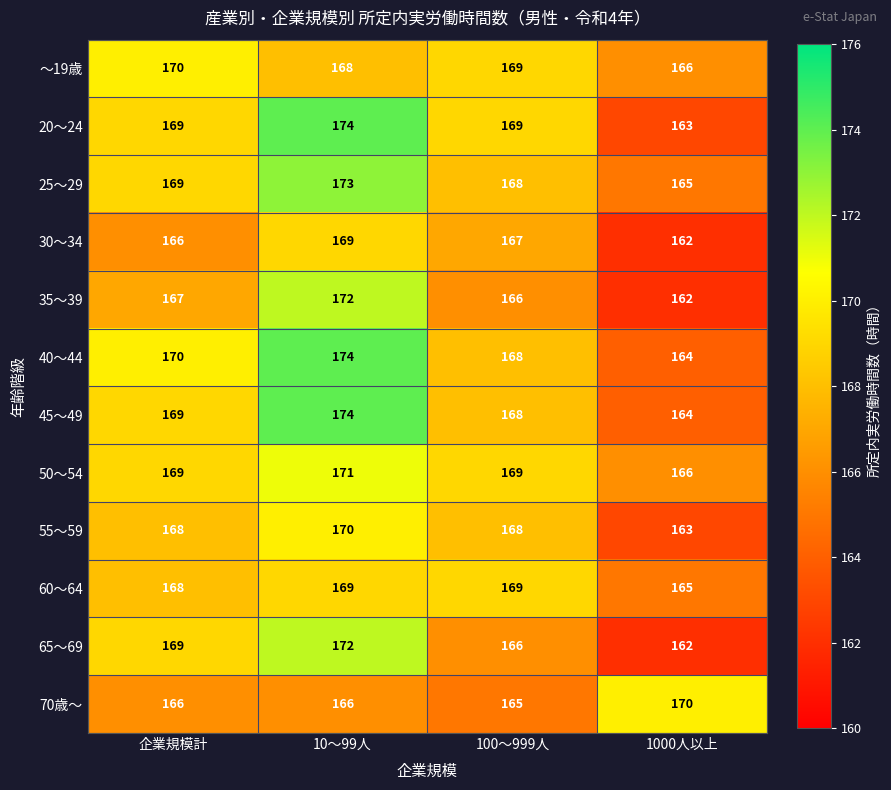

The value of 30～34 at 企業規模計 is 166. True or false?

True